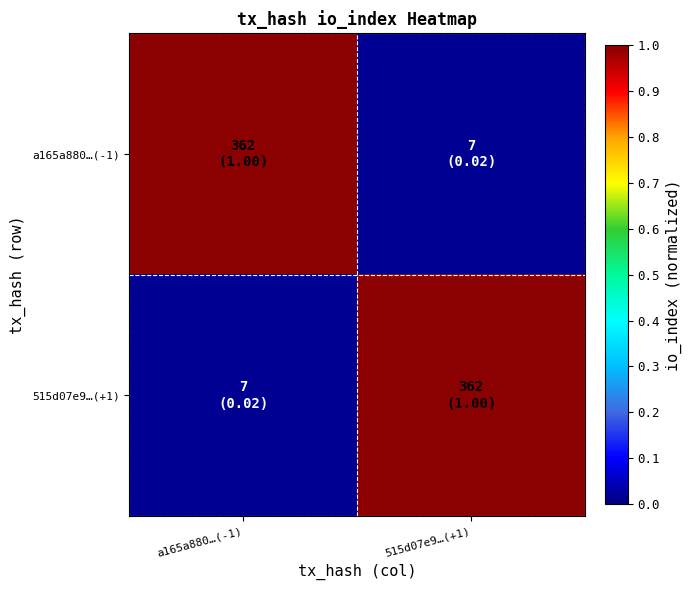

Reading left to right, extract all data points from this chart.

a165a880…(-1): a165a880…(-1)=1.0	515d07e9…(+1)=0.0
515d07e9…(+1): a165a880…(-1)=0.0	515d07e9…(+1)=1.0